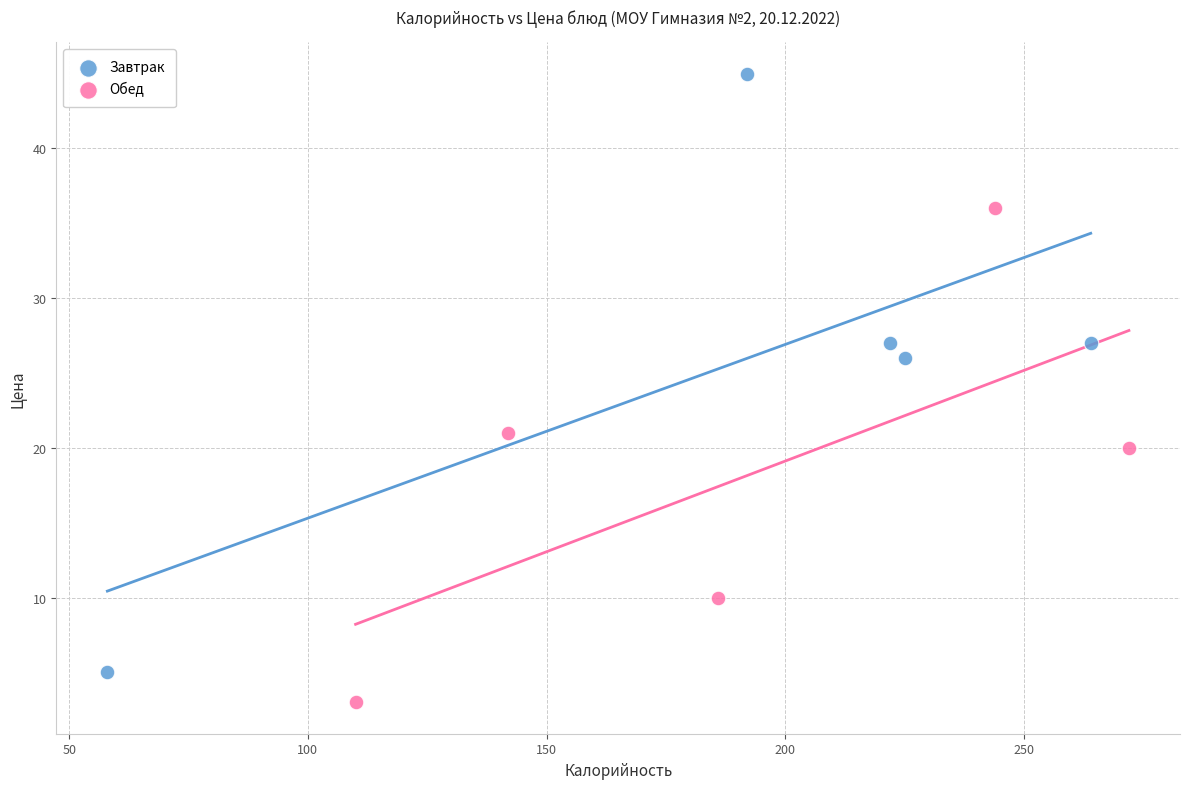

Which series contains the lowest Y value?

Обед